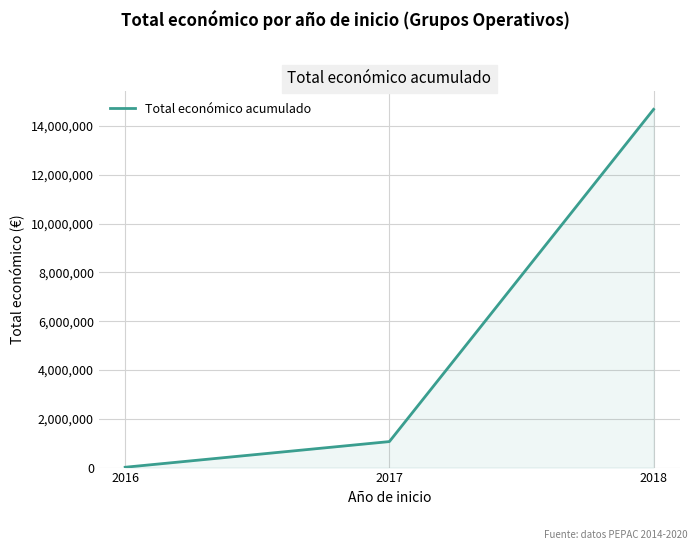

What is the average value?

5255132